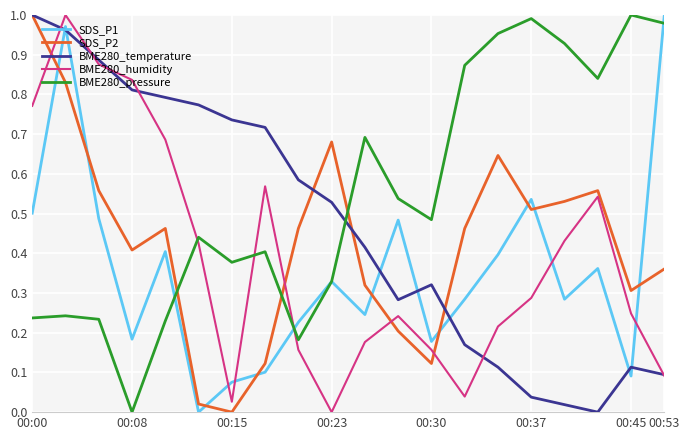

List the series in order of their overall mean, highest first.

BME280_pressure, BME280_temperature, SDS_P2, BME280_humidity, SDS_P1